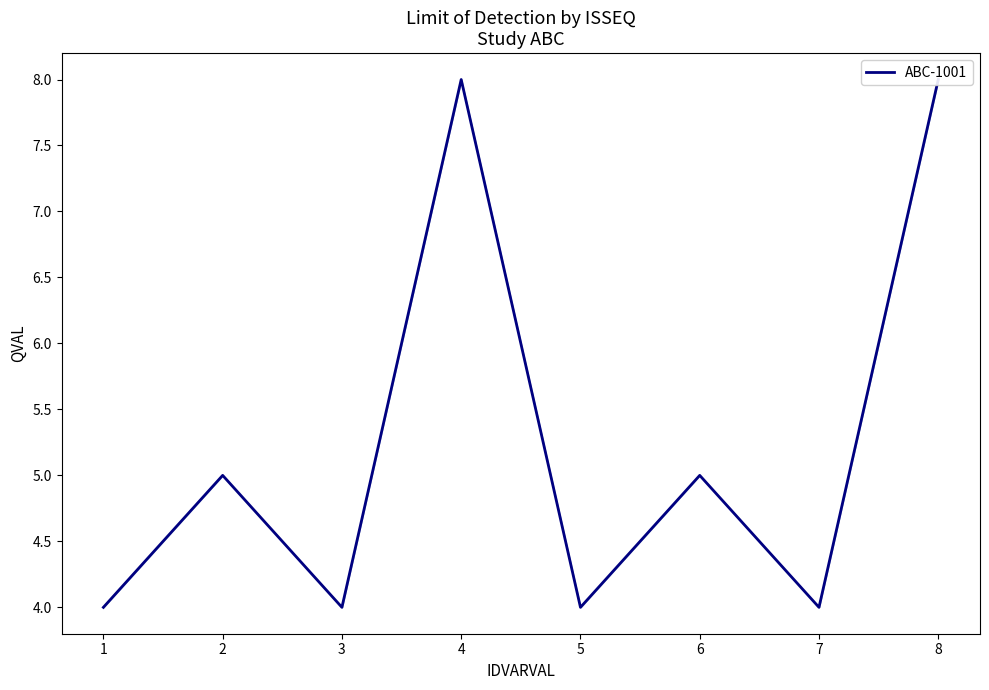

Reading left to right, what are all the values shown in this chart?

1=4	2=5	3=4	4=8	5=4	6=5	7=4	8=8